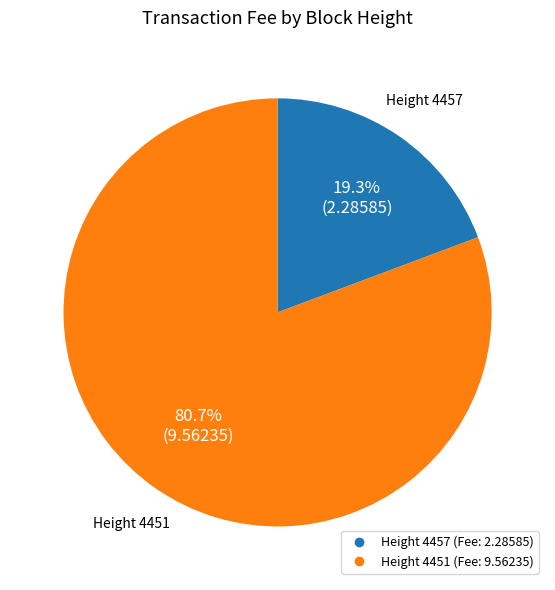

Is there any slice that represents more than half of the pie?

Yes